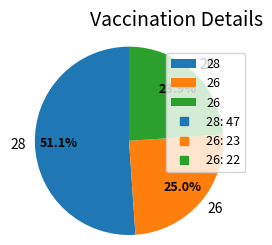

Is there a majority slice in this chart?

Yes